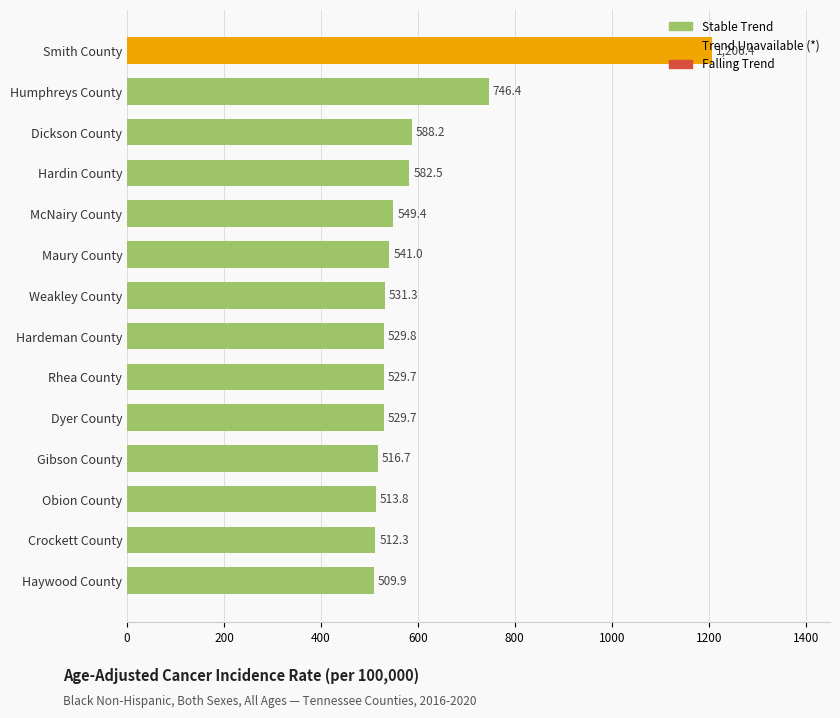

Is it true that the value at Dyer County is 918.4?

False